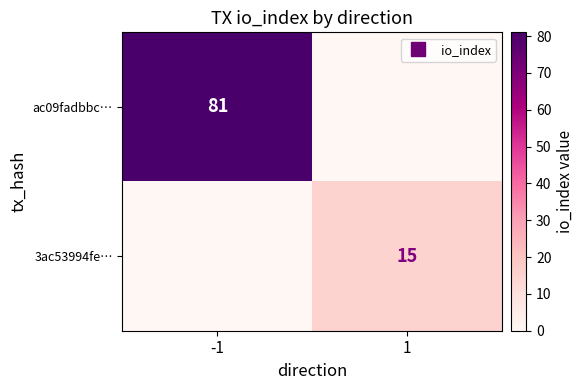

Rank the series at -1 from lowest to highest value.

3ac53994fe…, ac09fadbbc…